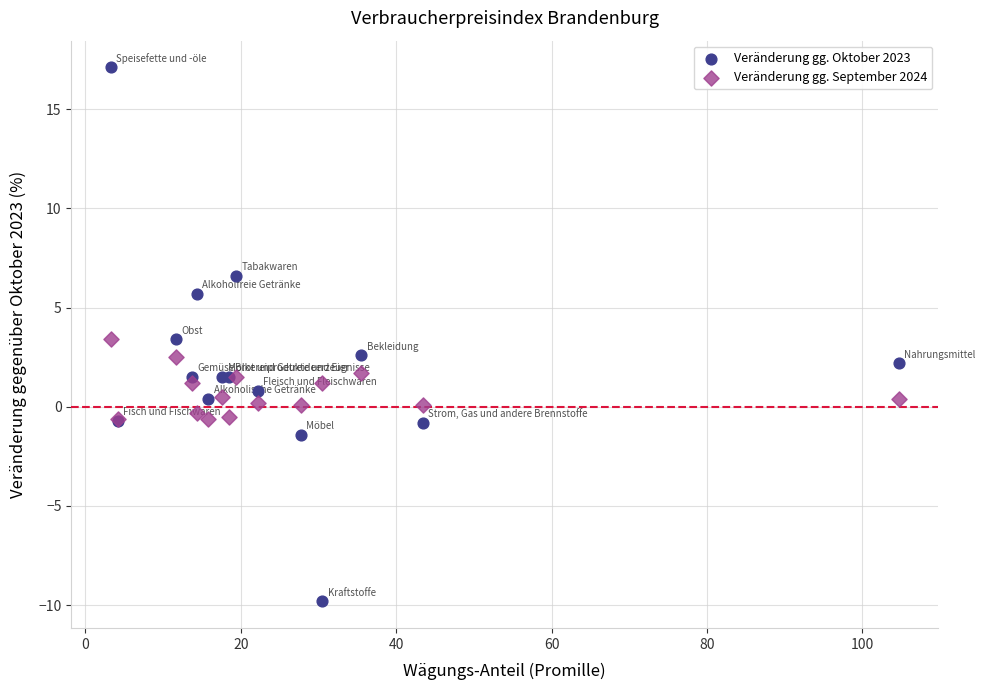

Which series has the largest Y range (max minus min)?

Veränderung gg. Oktober 2023